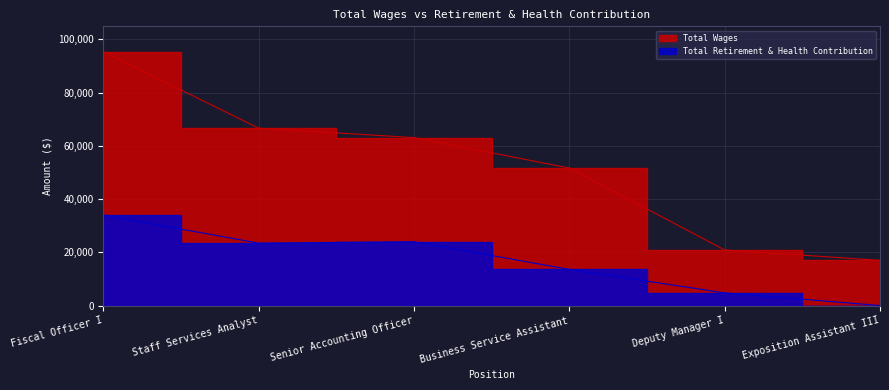

True or false: Total Wages and Total Retirement & Health Contribution intersect in this chart.

False